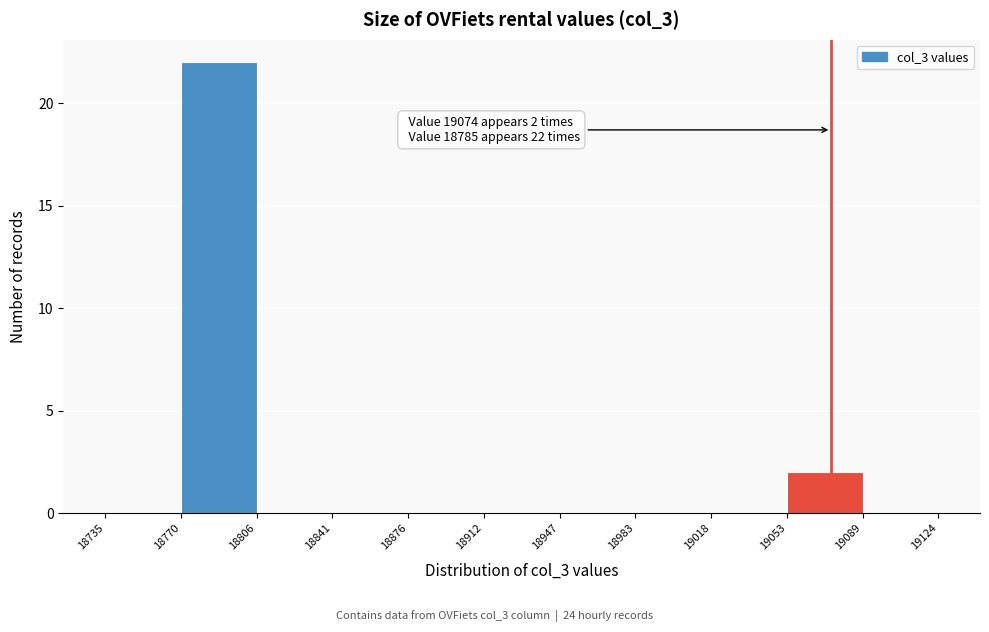

Which range on the x-axis has the tallest bar?

18770 to 18806